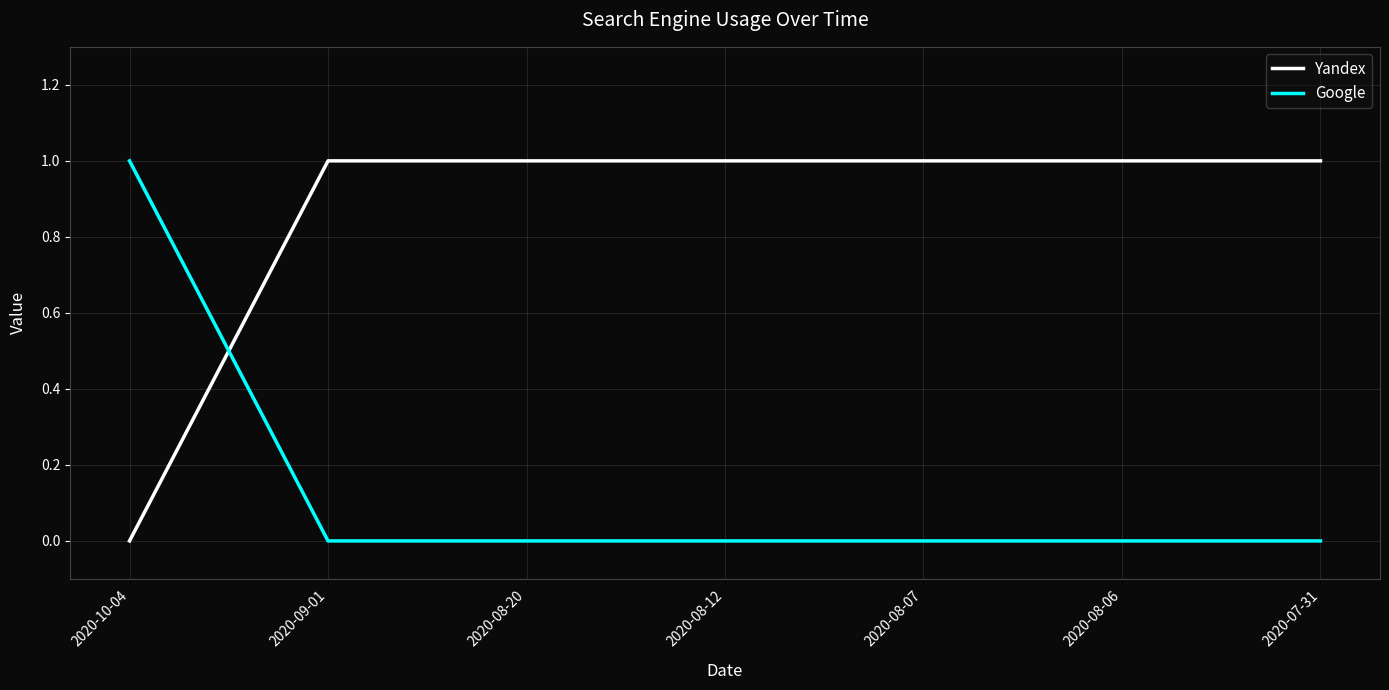

What is the average value of the Yandex series?

1